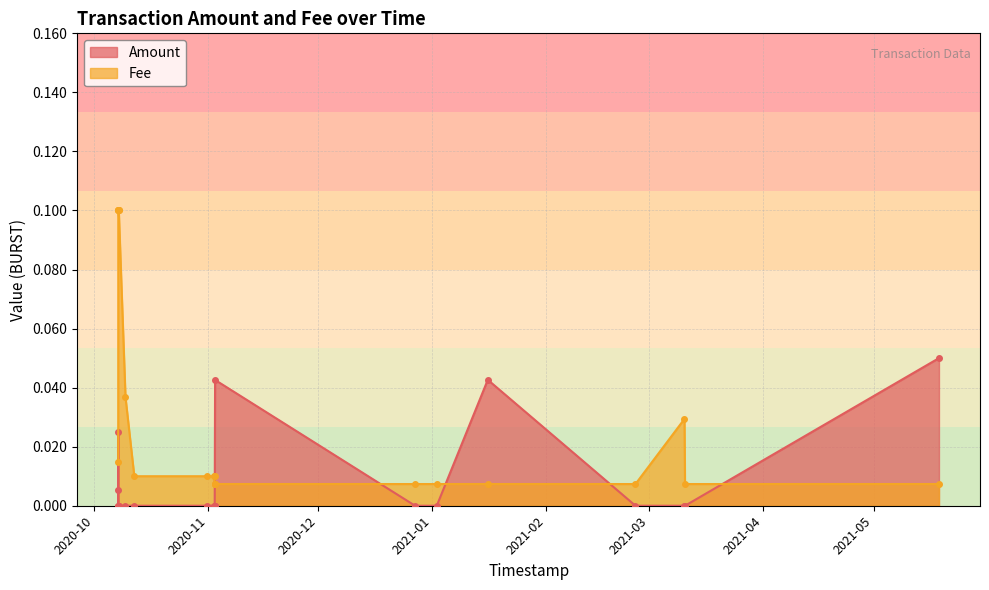

Is it true that Amount equals 0.0 at 2020-10-07 13:35:00?

False